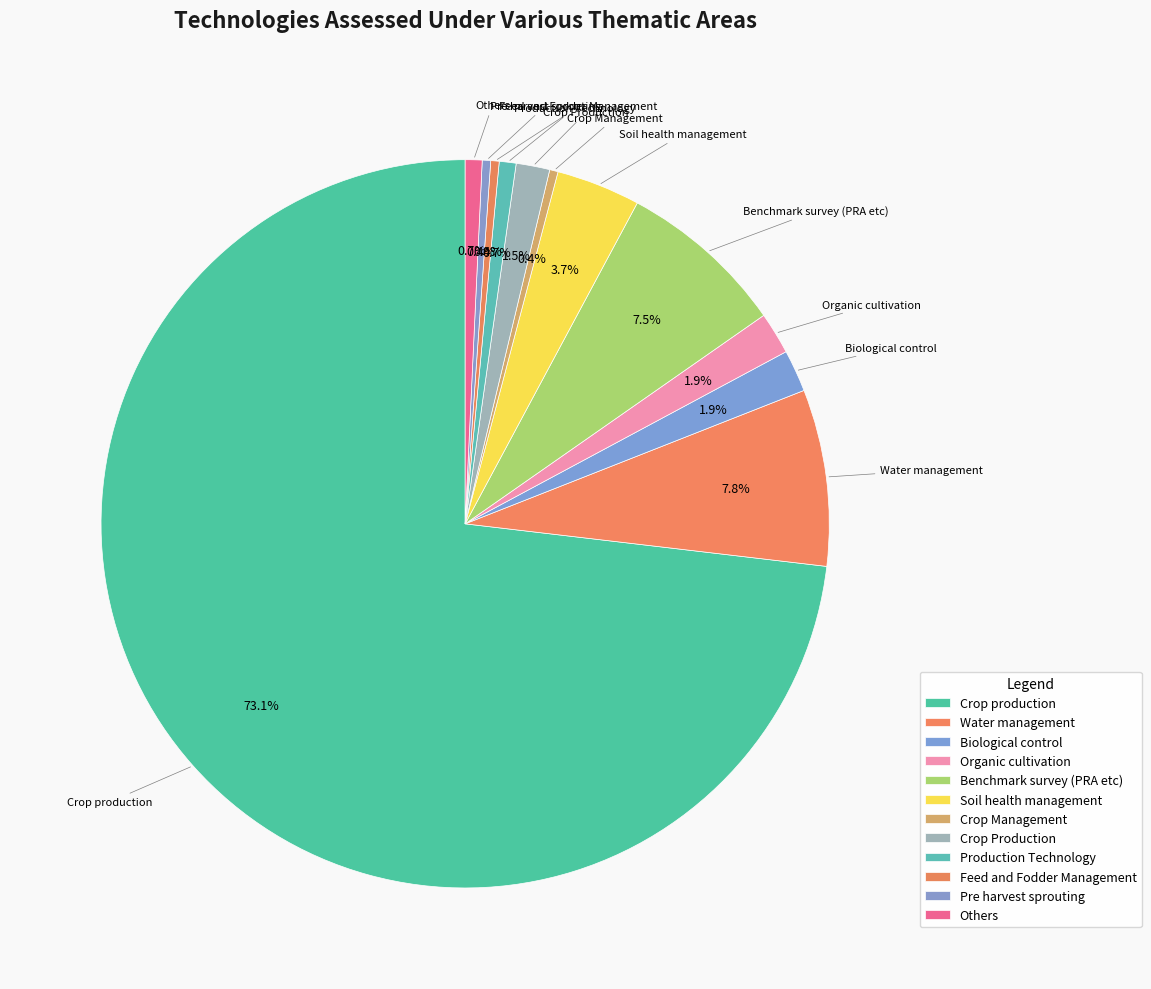

Which has a higher value, Crop Production or Production Technology?

Crop Production